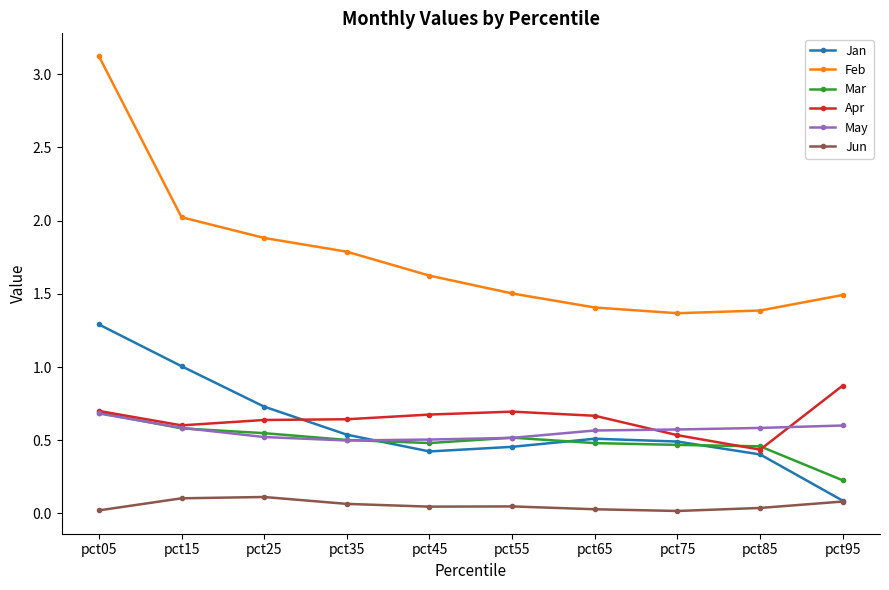

What is the greatest value displayed?

3.1